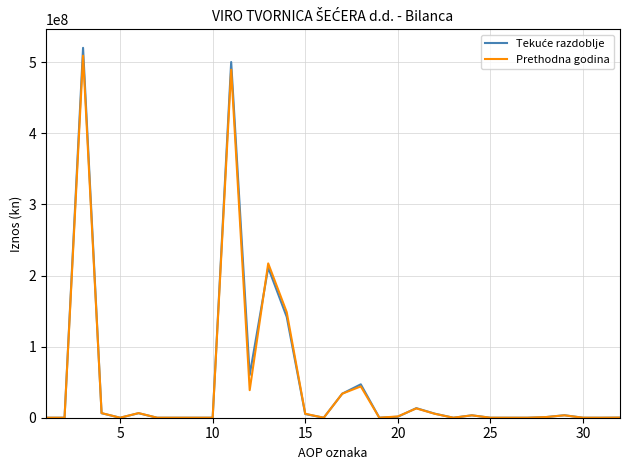

Does the chart have visible grid lines?

Yes